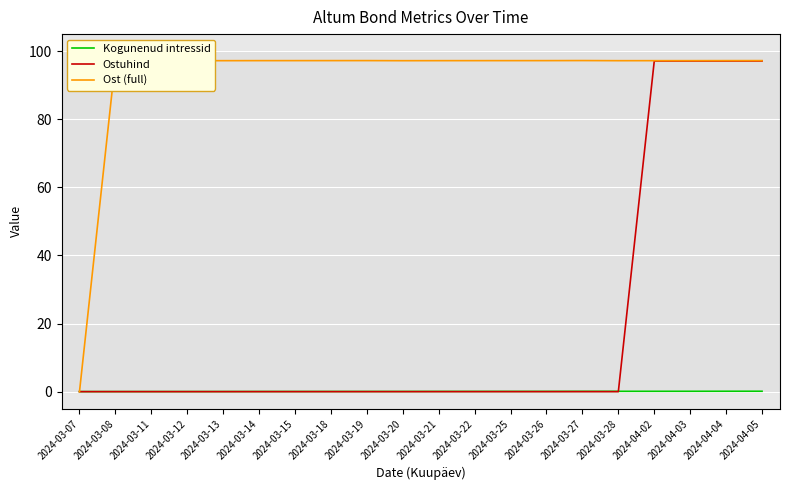

How many distinct data groups are displayed?

3